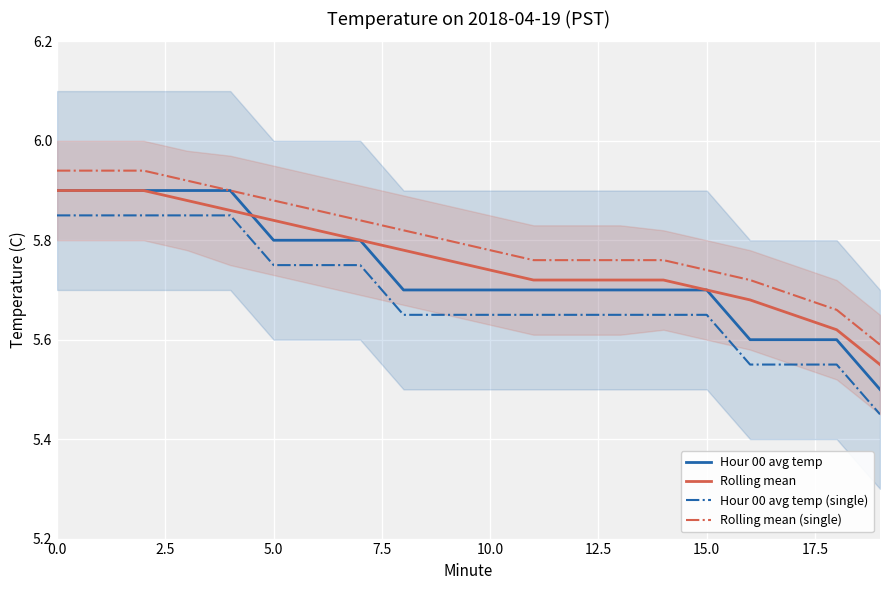

True or false: Hour 00 avg temp and Hour 00 avg temp (single) cross at least once.

False